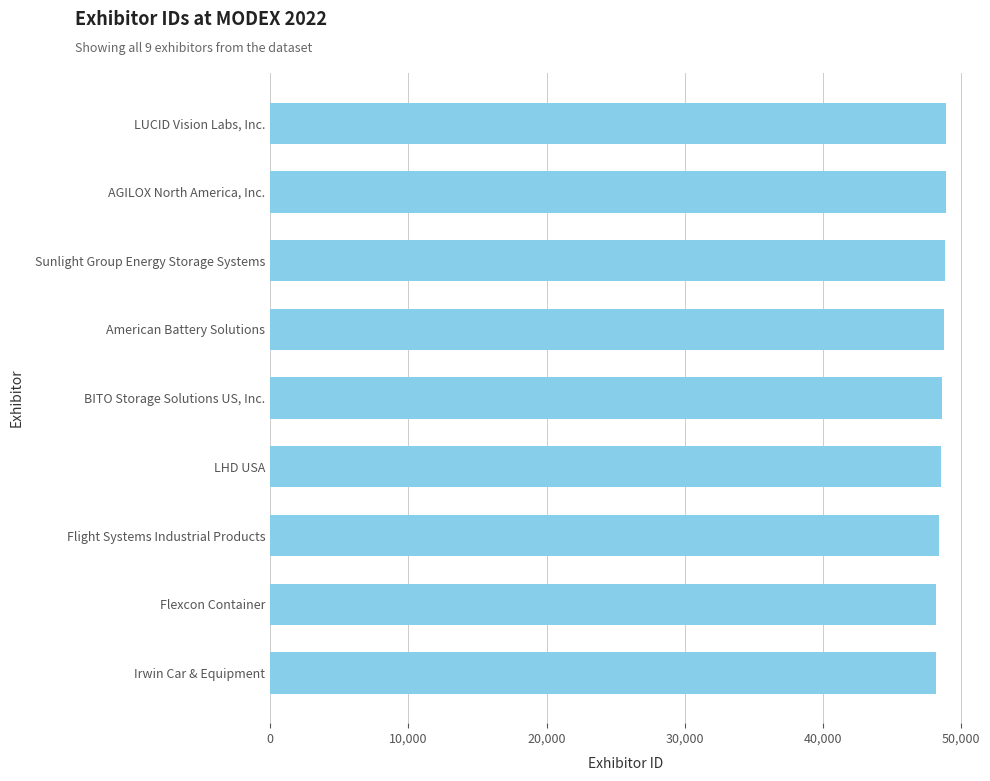

Is it true that the value at Flexcon Container is 48222?

True